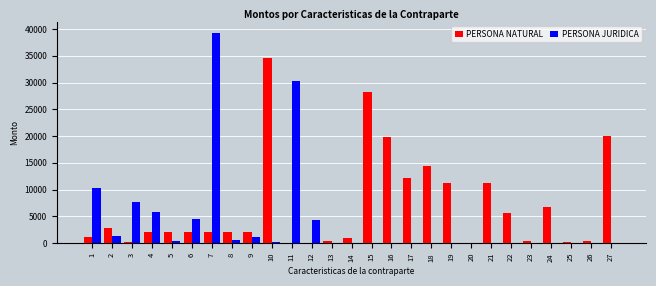

Which series has the largest total across all categories?

PERSONA NATURAL